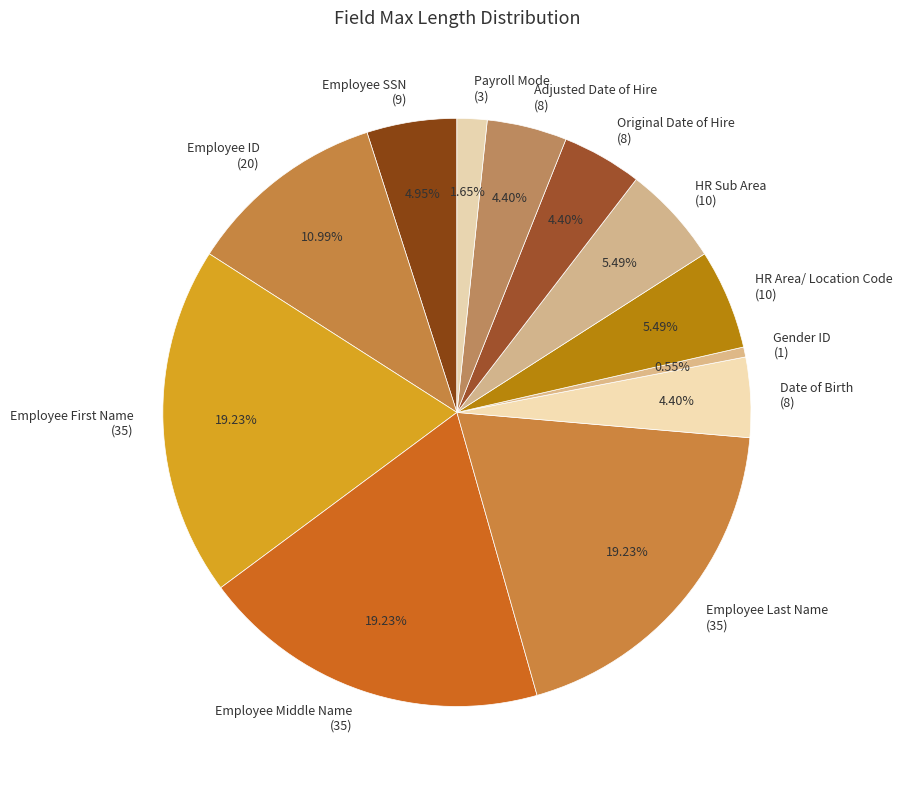

Count the number of slices in the pie.

12